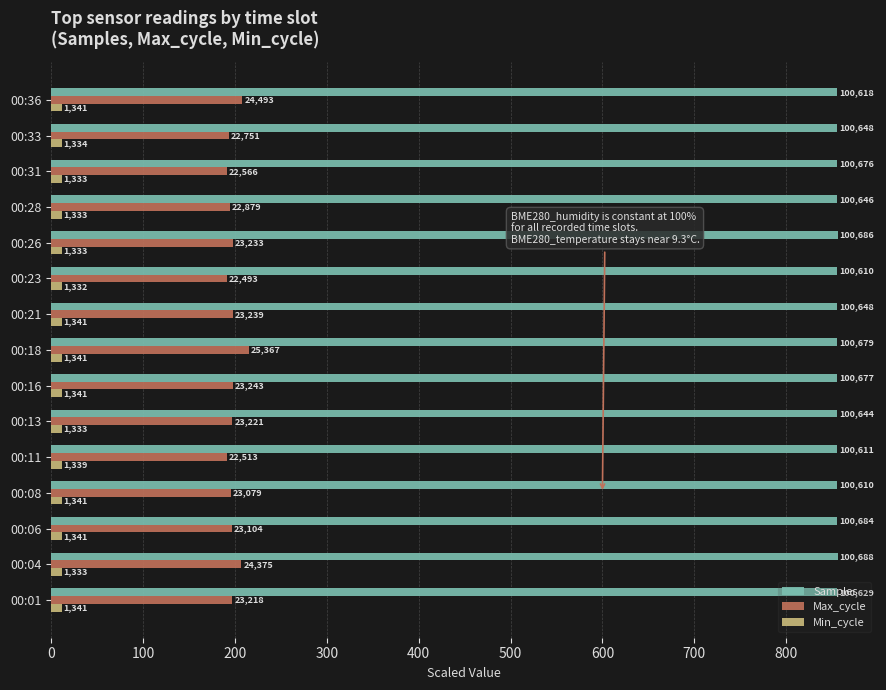

What are all the series names shown in the legend?

Samples, Max_cycle, Min_cycle